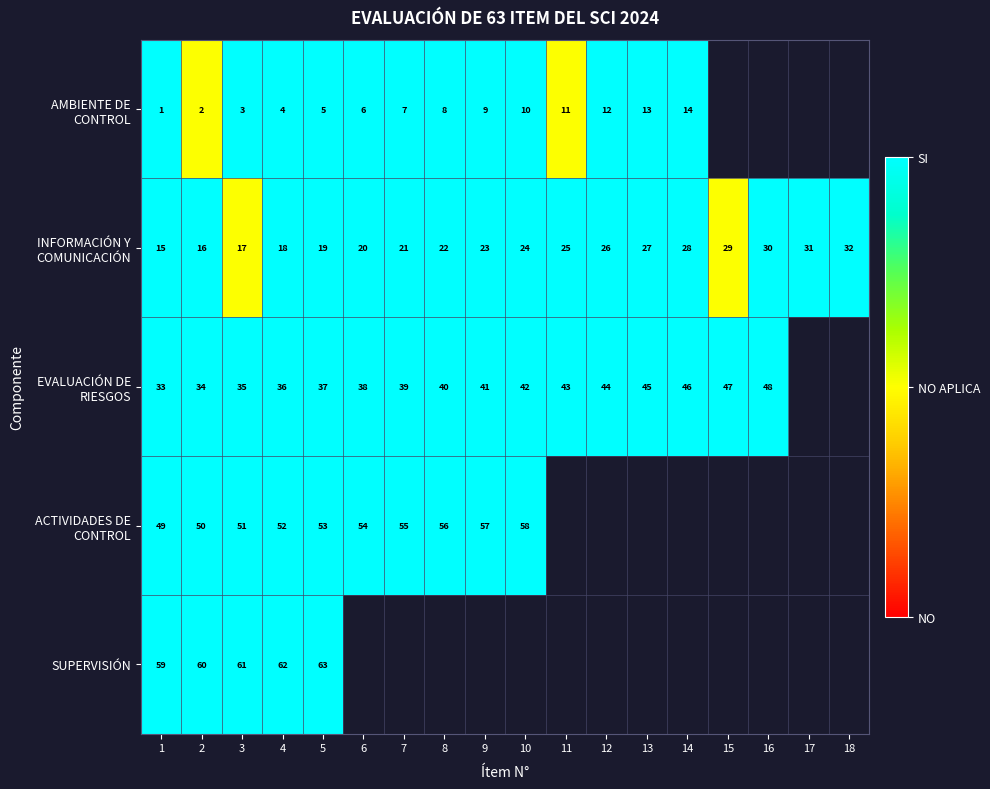

The value of ACTIVIDADES DE CONTROL at 9 is 57. True or false?

True